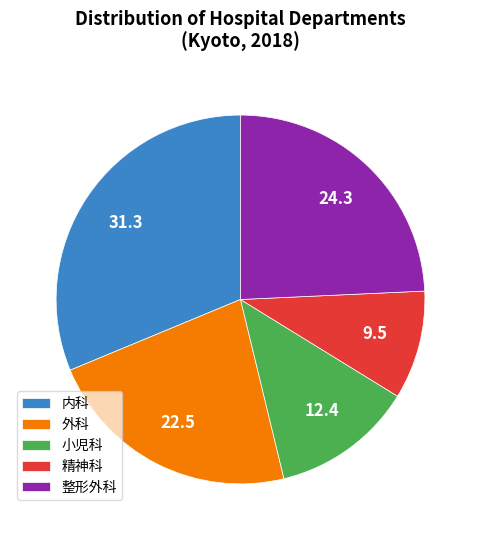

Does 小児科 represent more than half of the total?

No